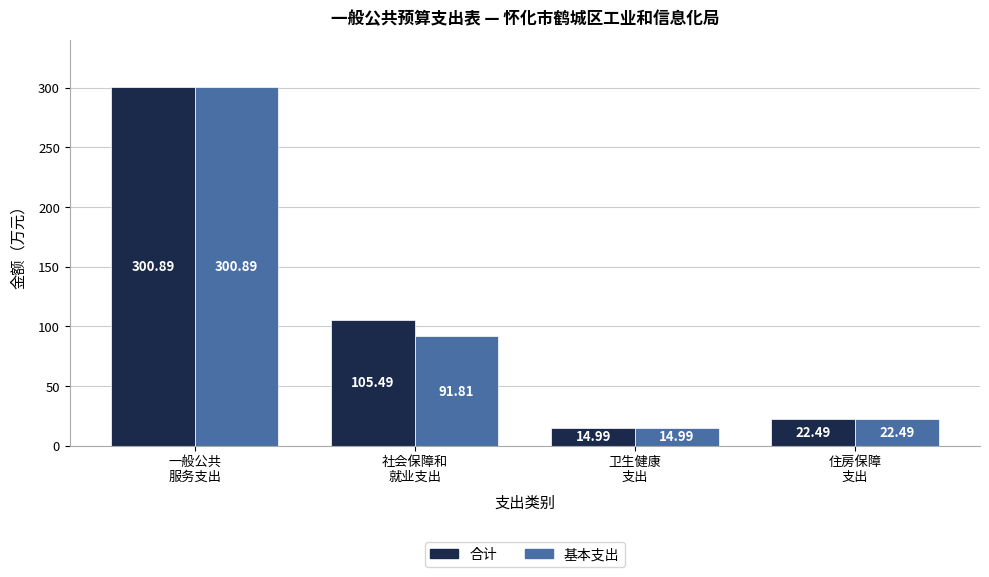

At which label does 基本支出 reach its minimum?

卫生健康
支出